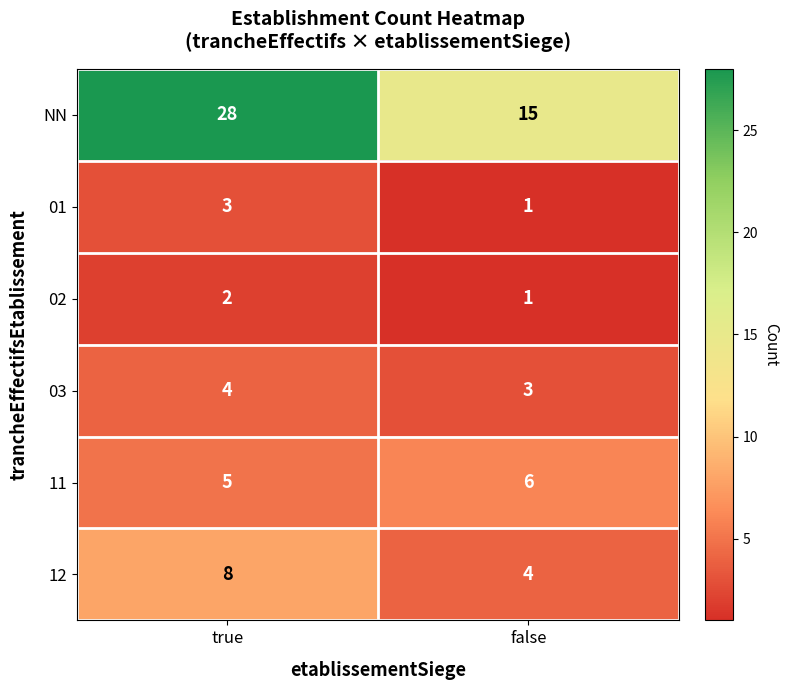

Between true and false, which series saw the biggest shift?

NN